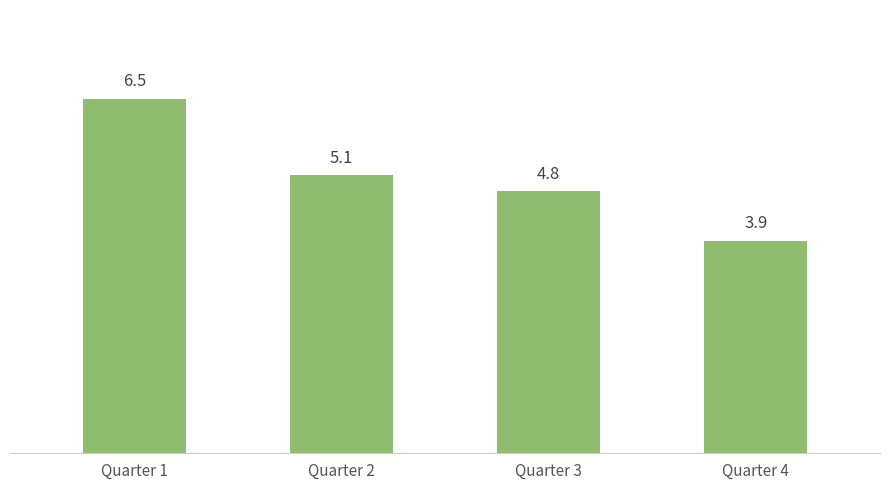

The value at Quarter 3 is 4.8. True or false?

True